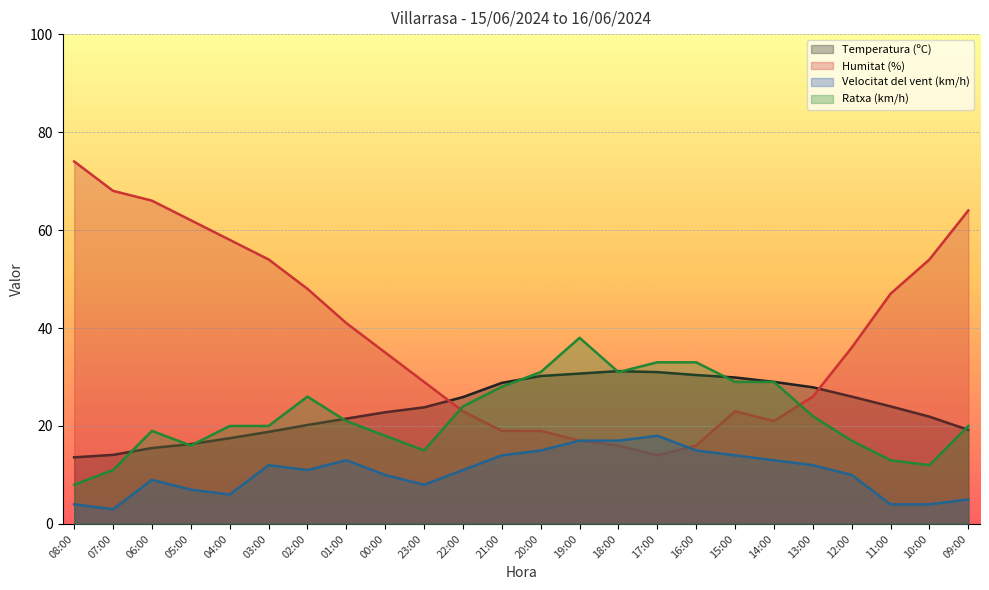

At which category does Humitat (%) reach its first local peak?

15:00